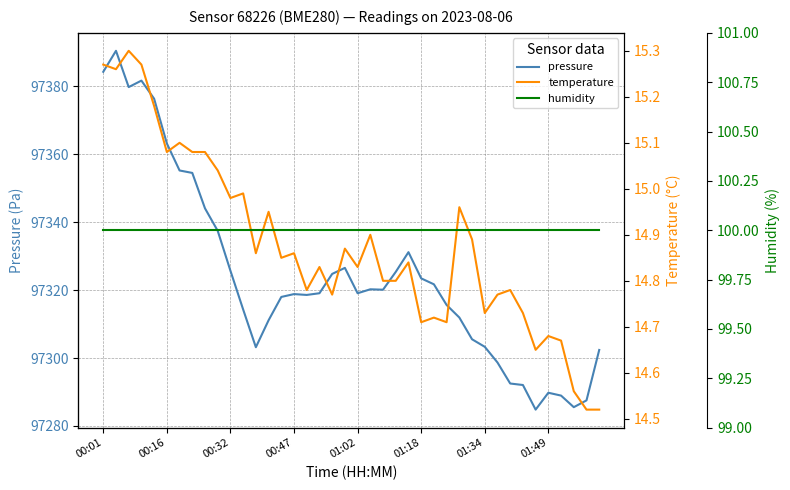

Is the value of temperature at 28 greater than the value of pressure at 29?

No